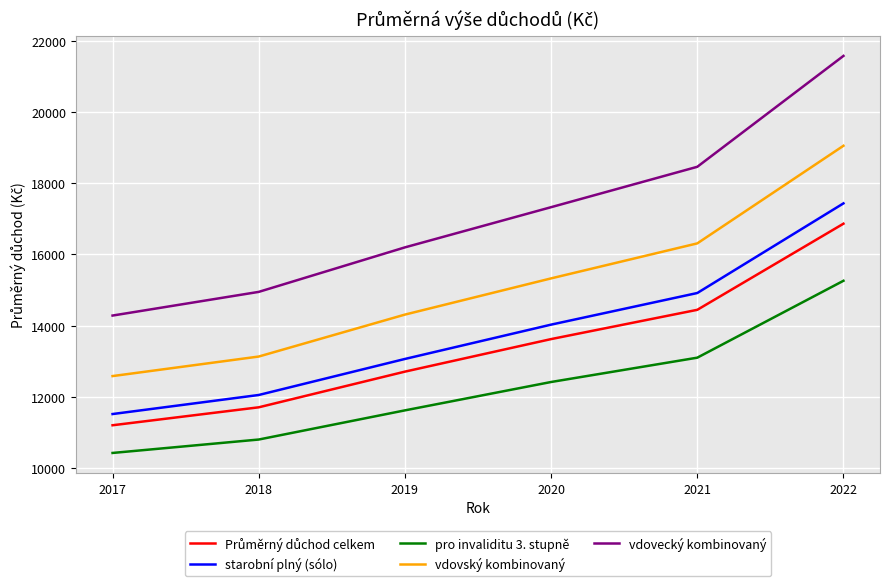

Read the vdovecký kombinovaný value at 2021, to the nearest 50.

18450